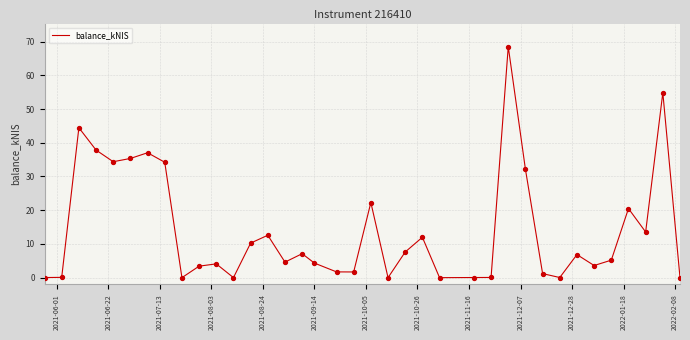

What is the maximum value shown in the chart?

68.5